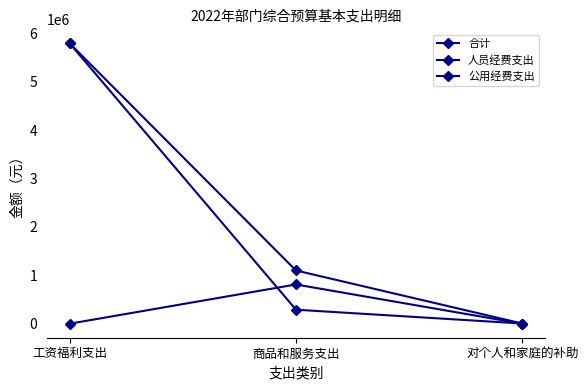

How many lines are shown in the chart?

3